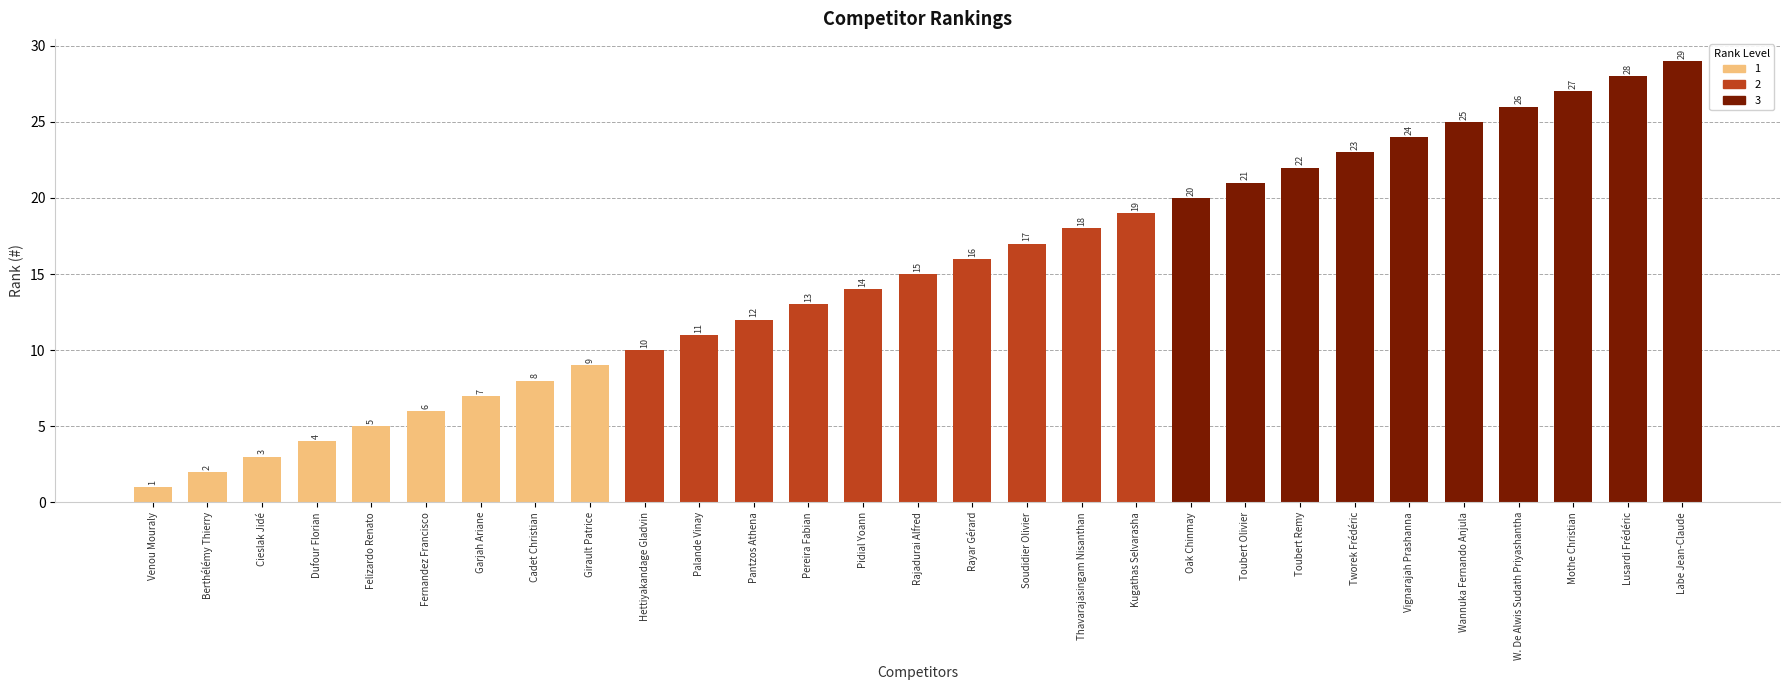

What value does the data have at Labe Jean-Claude?

29